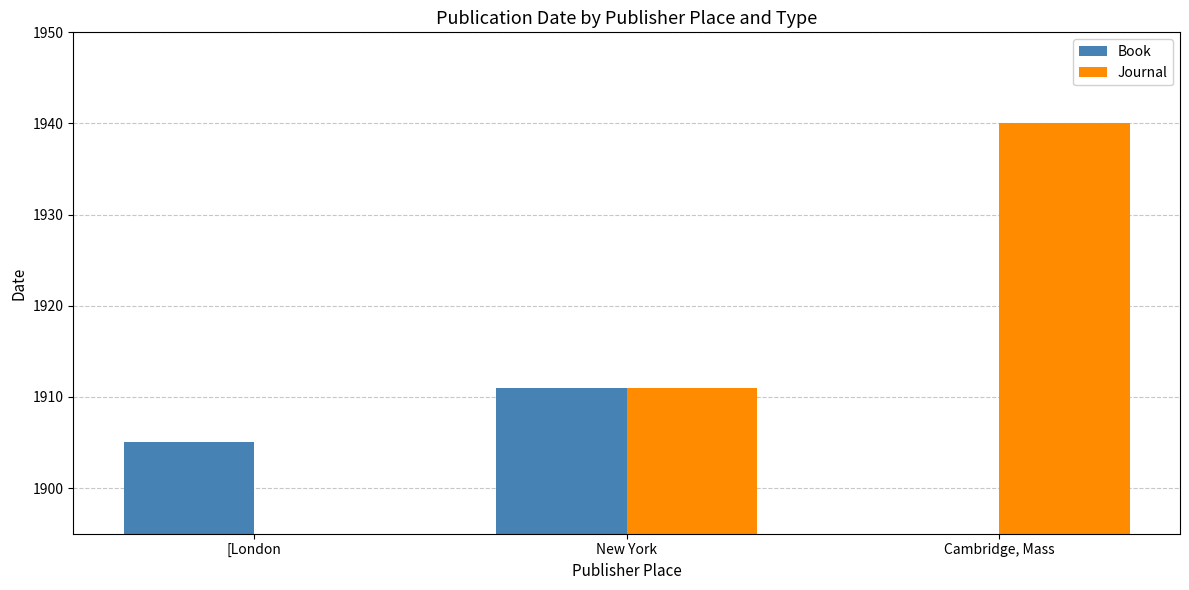

What position from the right is New York?

2